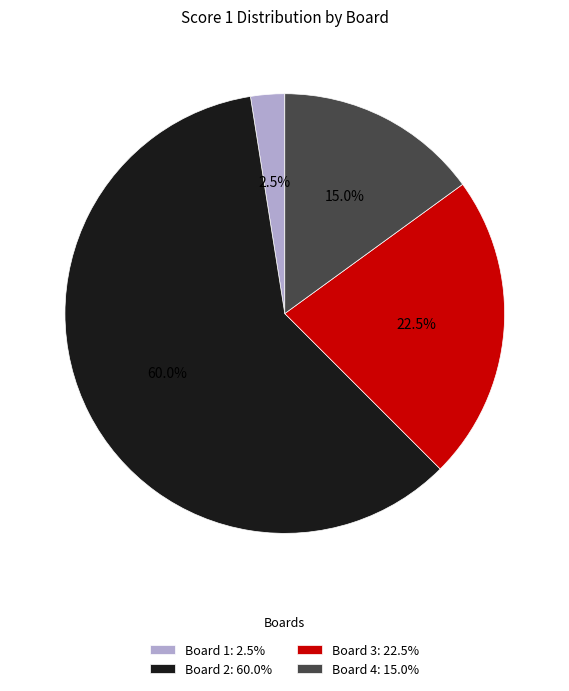

Rank the categories by value from highest to lowest.

Board 2, Board 3, Board 4, Board 1